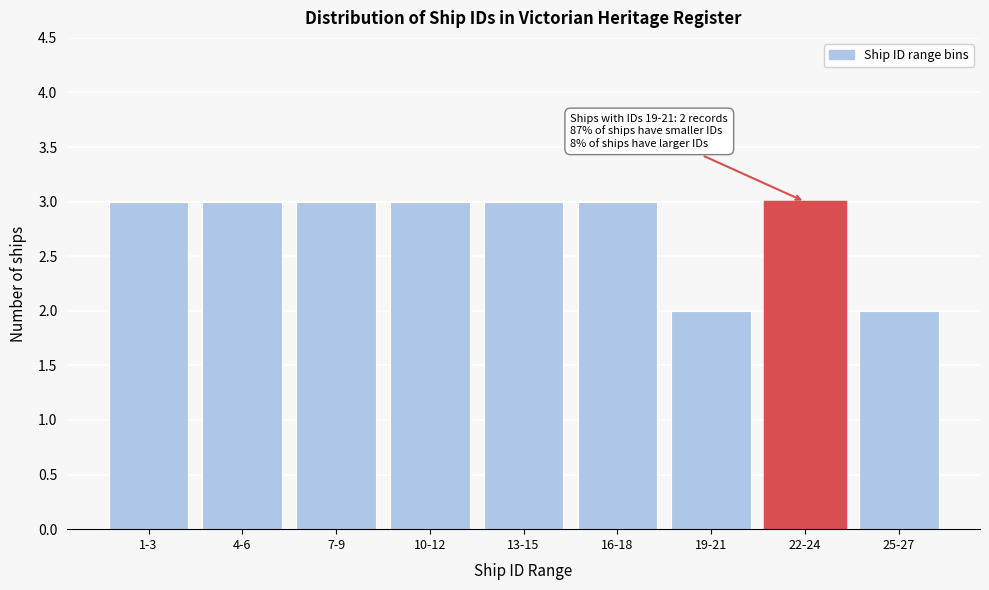

Reading left to right, extract all data points from this chart.

3	3	3	3	3	3	2	3	2